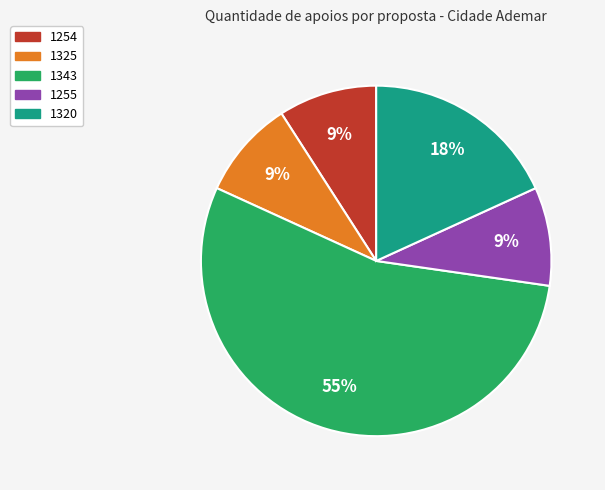

To the nearest percent, what is the average slice percentage?

20%